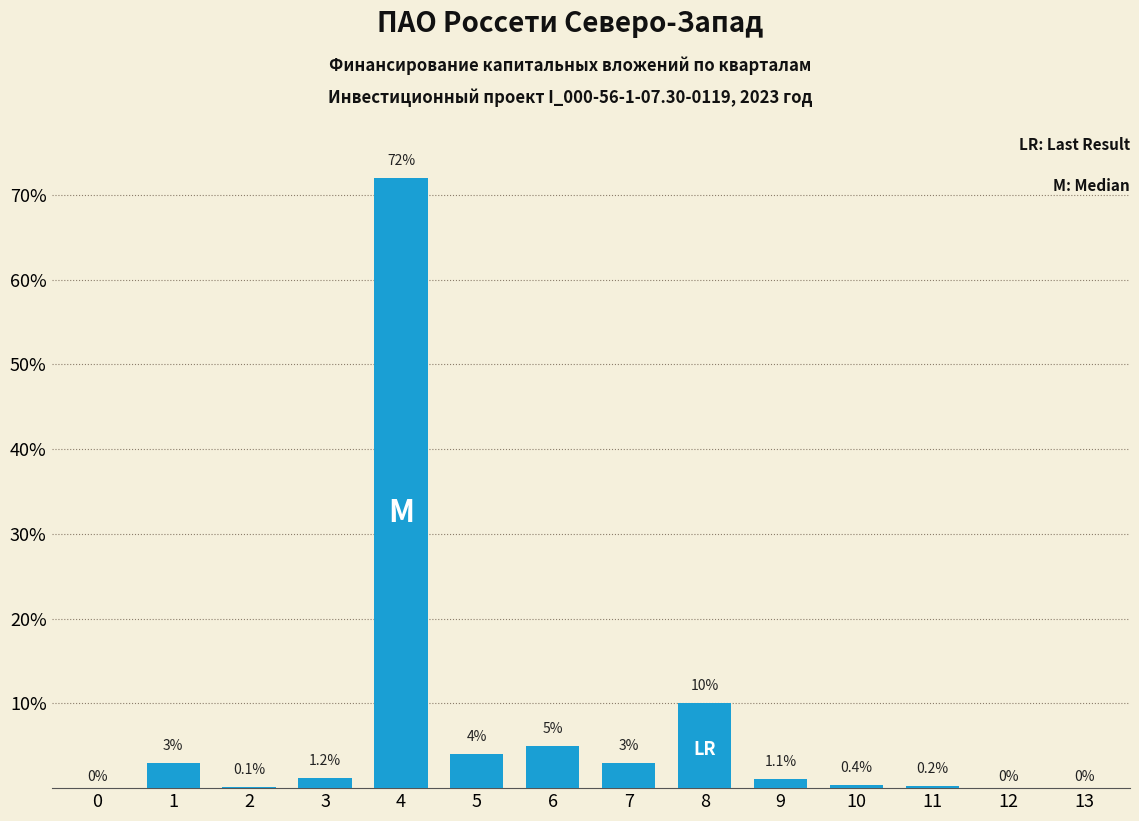

Reading left to right, transcribe all the data shown in this chart.

0=0.0	1=3.0	2=0.1	3=1.2	4=72.0	5=4.0	6=5.0	7=3.0	8=10.0	9=1.1	10=0.4	11=0.2	12=0.0	13=0.0